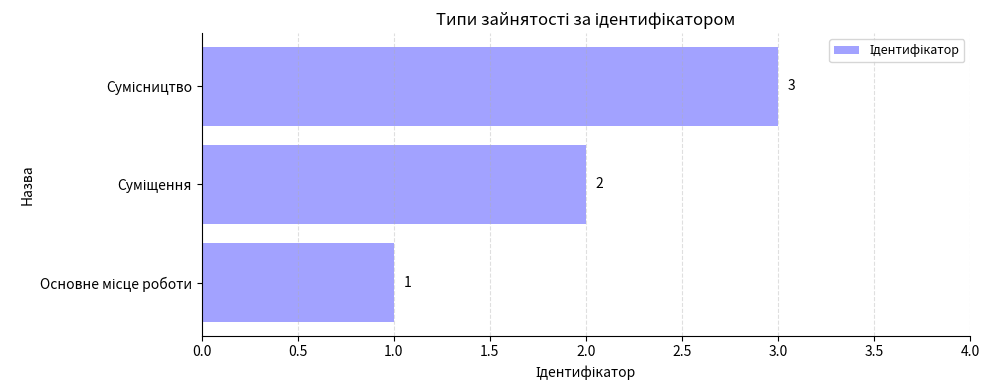

What is the maximum value shown in the chart?

3